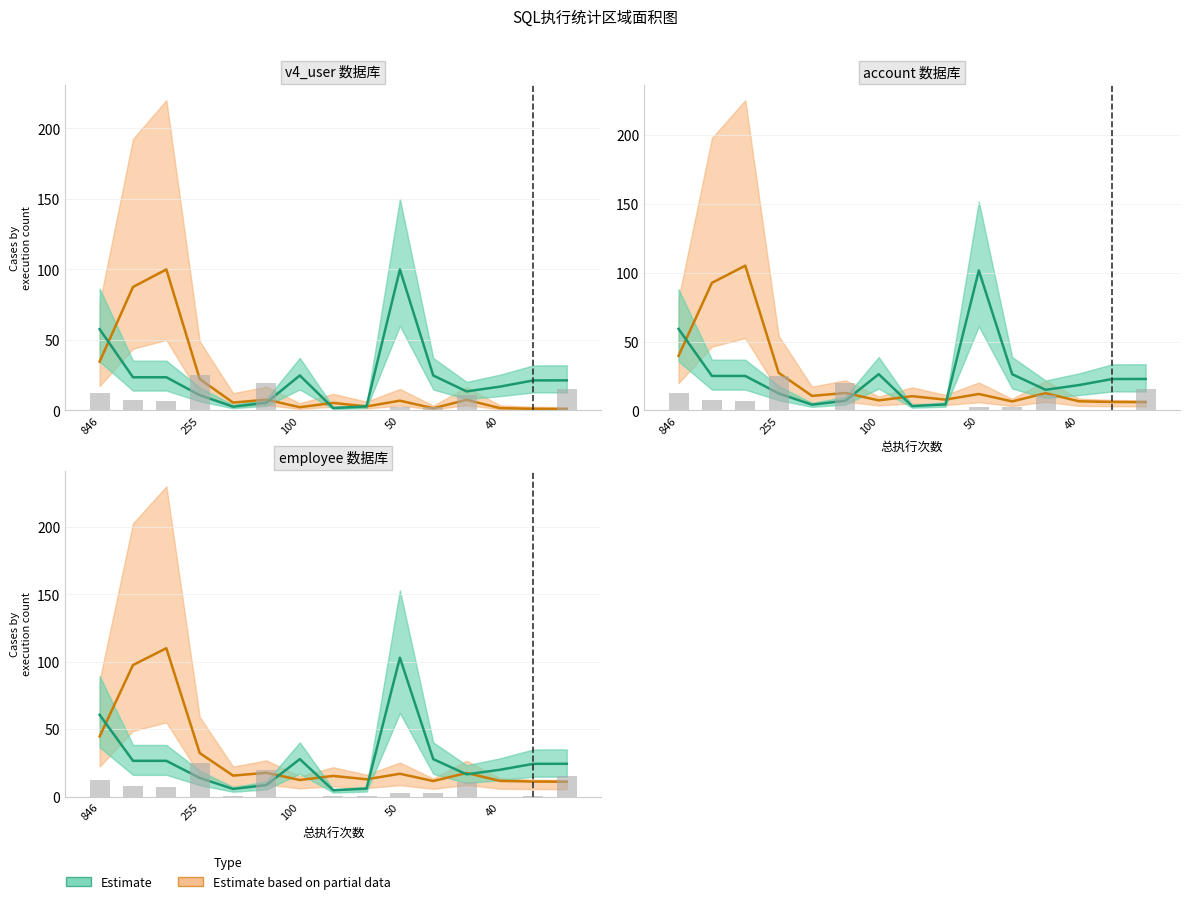

Is it true that Estimate equals 27.8 at 100?

True